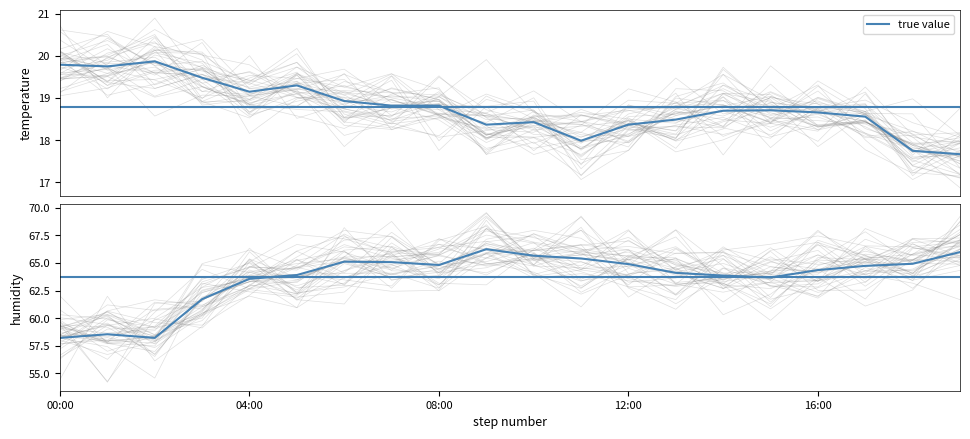

What is the value of the 10th point from the left?

66.2